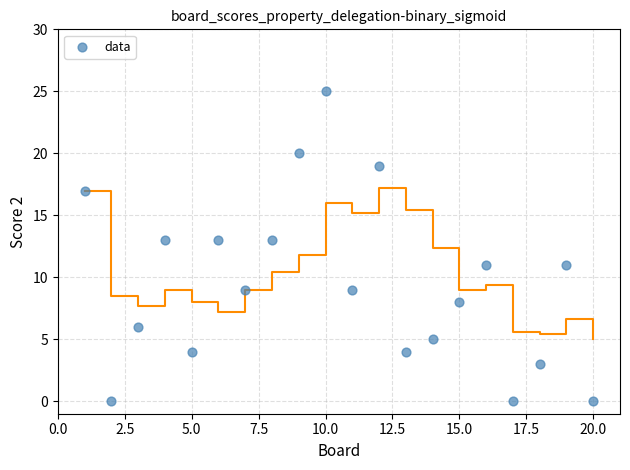

What is the range of X values (max minus min)?

19